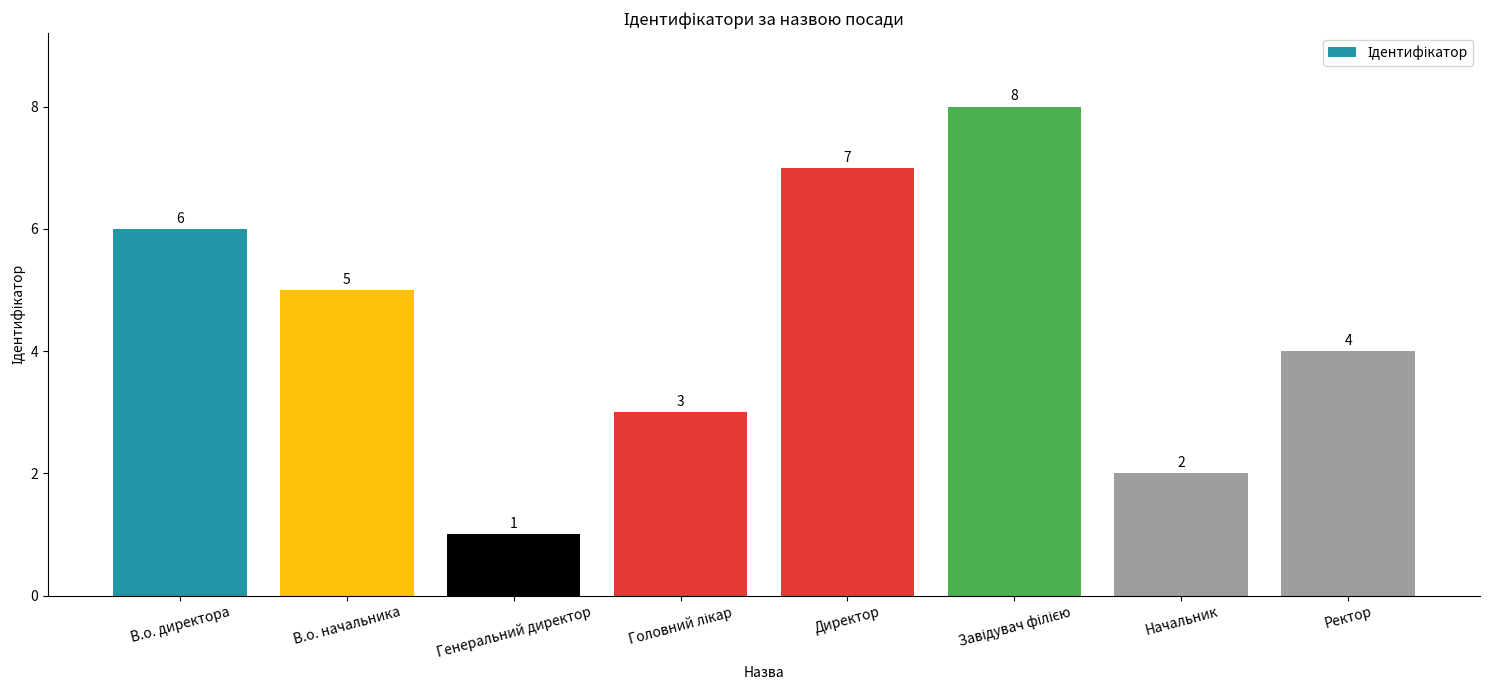

Reading left to right, transcribe all the data shown in this chart.

6	5	1	3	7	8	2	4